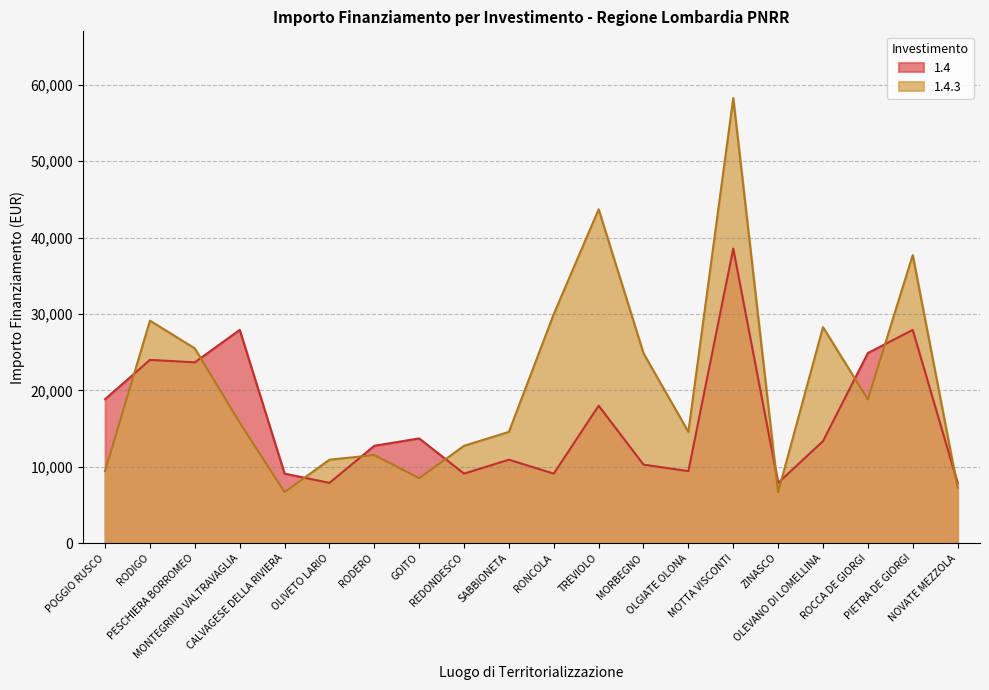

True or false: 1.4 and 1.4.3 intersect in this chart.

True